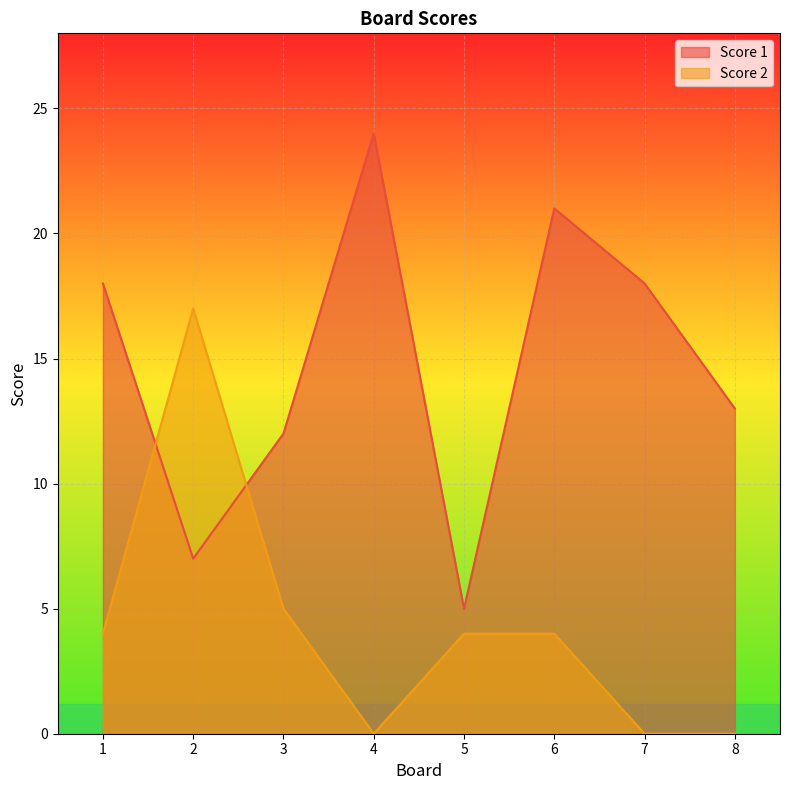

Where does the Score 1 series first go above 18?

4